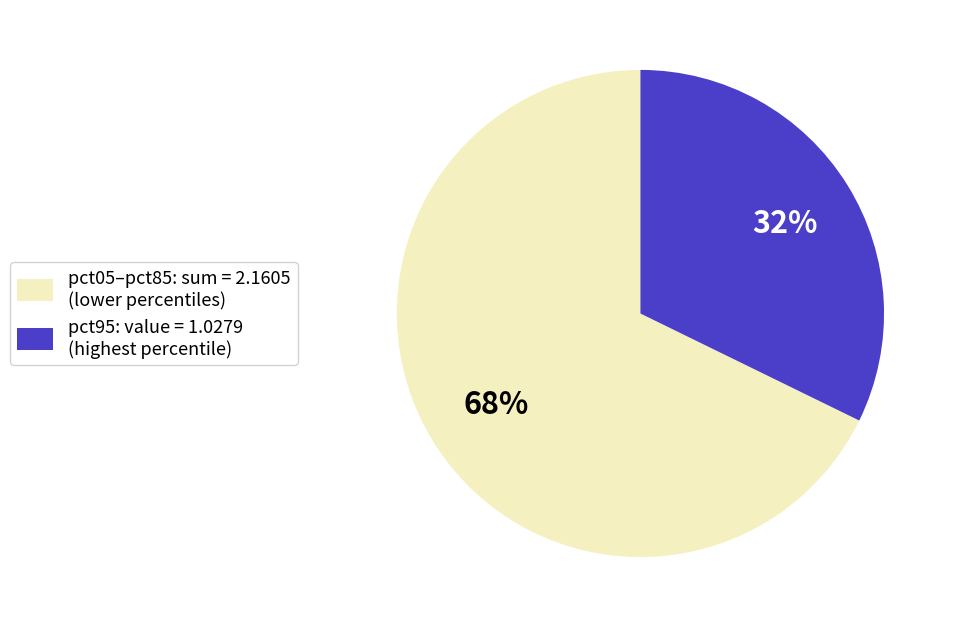

To the nearest percent, what is the difference between the largest and smallest slice percentages?

36%